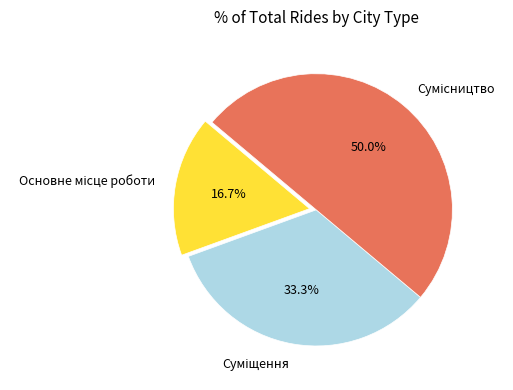

Does Сумісництво represent more than half of the total?

No